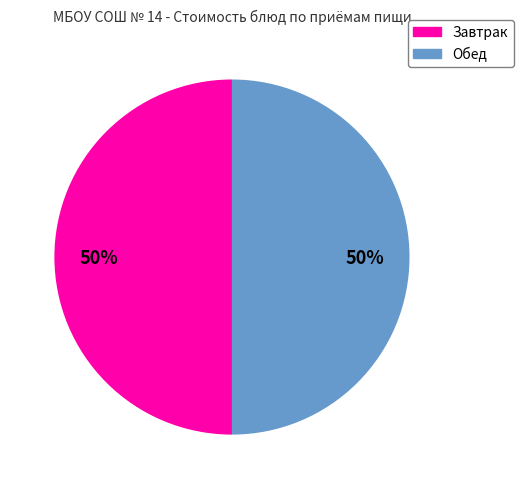

To the nearest percent, what is the average slice percentage?

50%